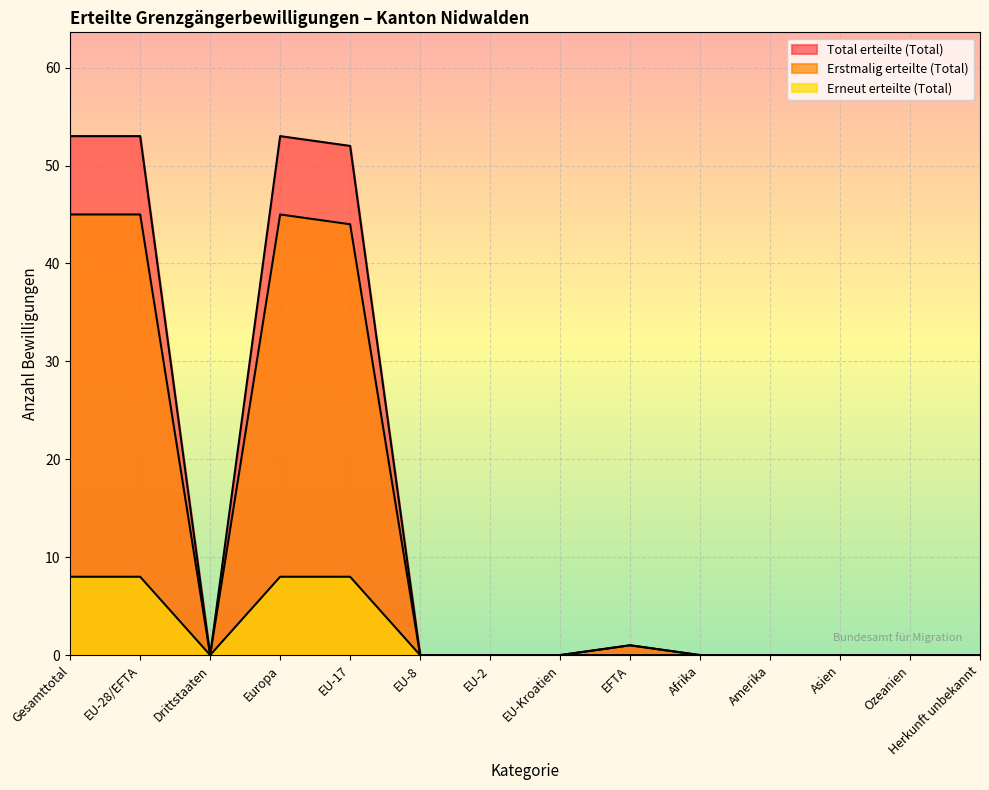

Rank the series at Afrika from highest to lowest value.

Total erteilte (Total), Erstmalig erteilte (Total), Erneut erteilte (Total)